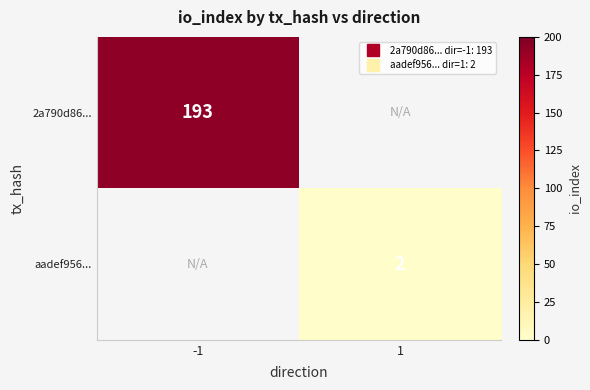

Rank the categories by 2a790d86... value from lowest to highest.

-1, 1